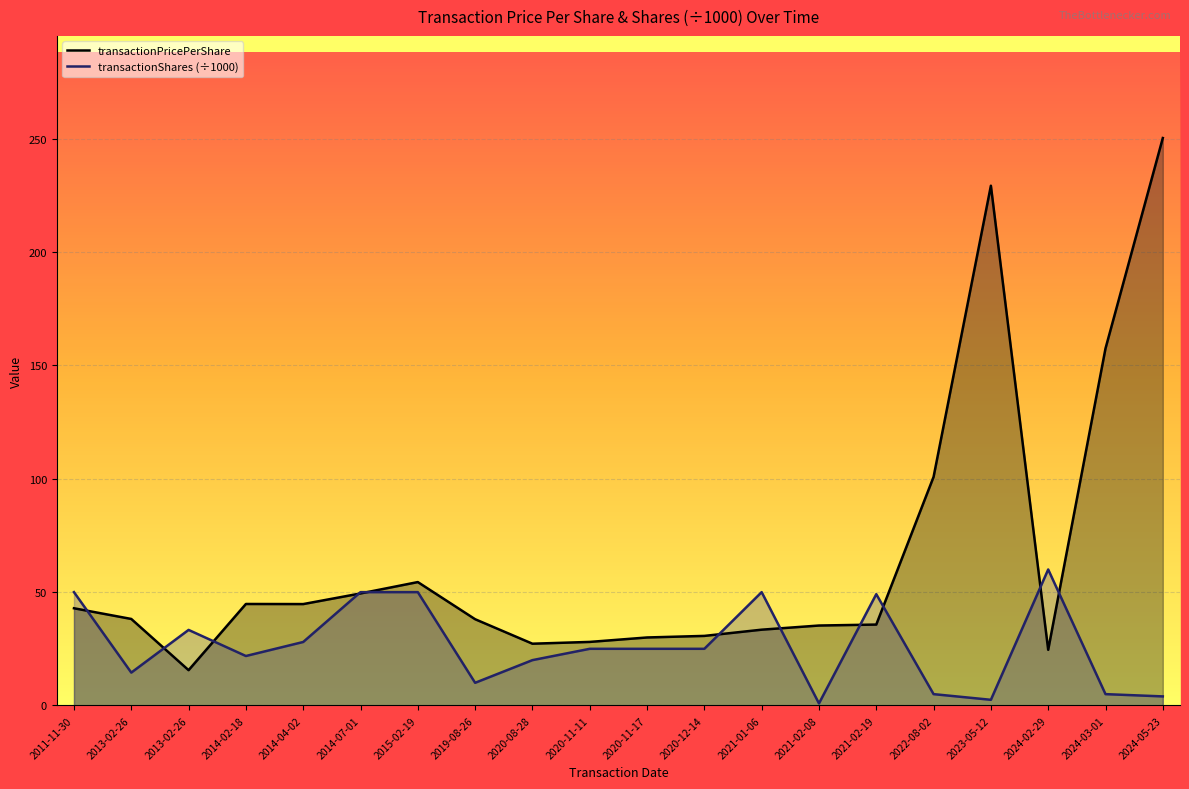

Reading right to left, transcribe all the data shown in this chart.

transactionPricePerShare: 250.3	157.5	24.6	229.3	100.9	35.7	35.3	33.4	30.7	30.0	28.0	27.2	38.1	54.4	49.4	44.7	44.8	15.6	38.2	42.9
transactionShares (÷1000): 4.0	5.0	60.0	2.5	5.0	49.1	0.9	50.0	25.0	25.0	25.0	20.0	10.0	50.0	50.0	28.0	21.8	33.3	14.5	50.0